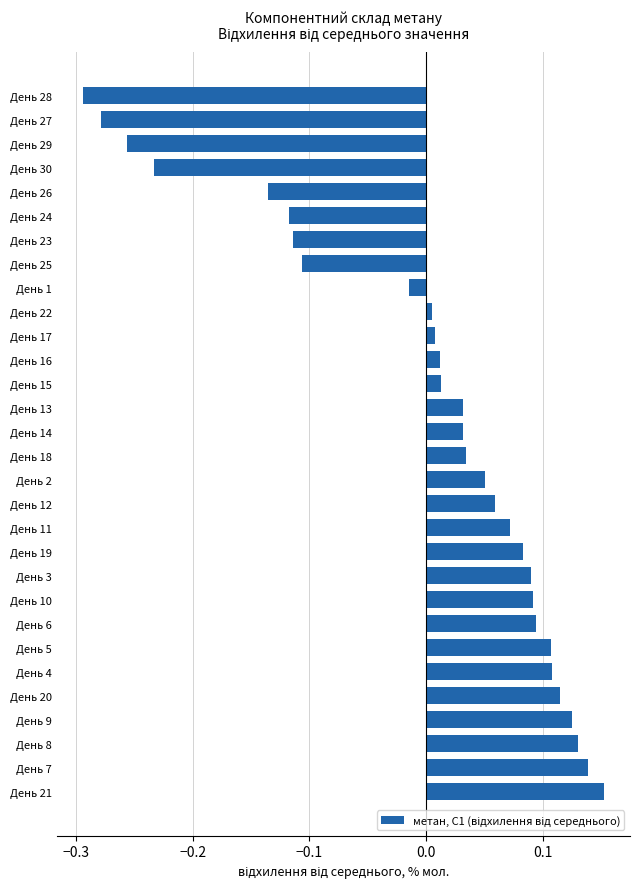

How many negative values are there?

9